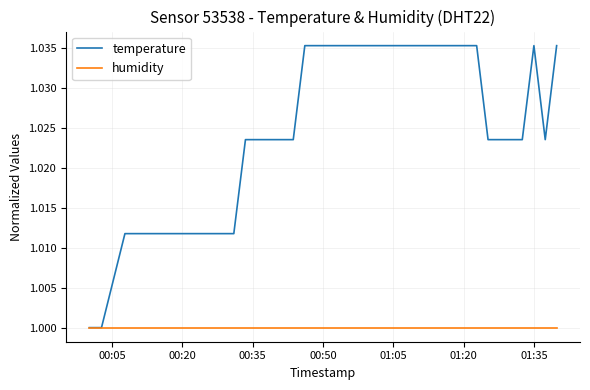

Which series has the largest range (max minus min)?

temperature